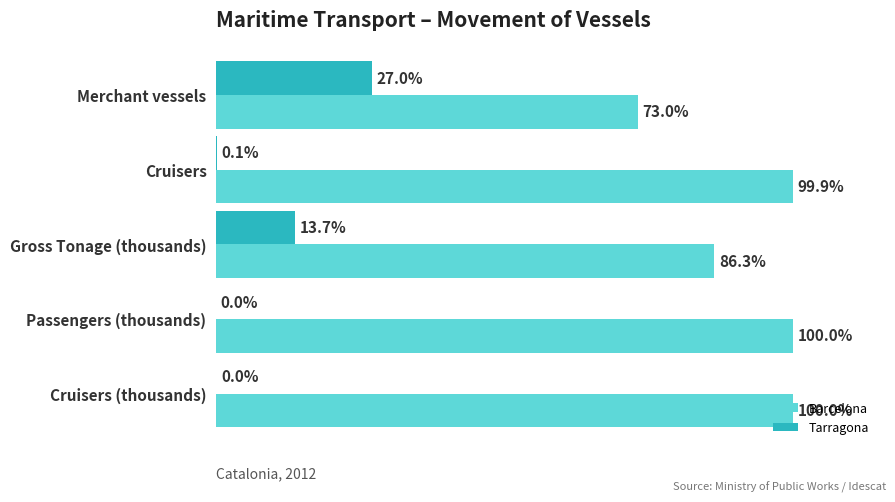

Is the value of Barcelona at Cruisers greater than the value of Tarragona at Cruisers?

Yes